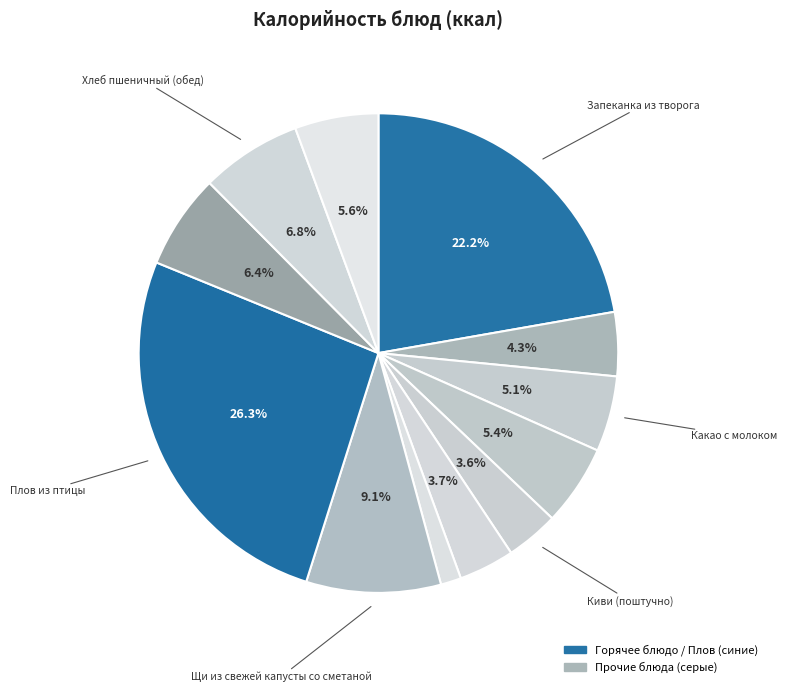

How many segments does this pie chart have?

12